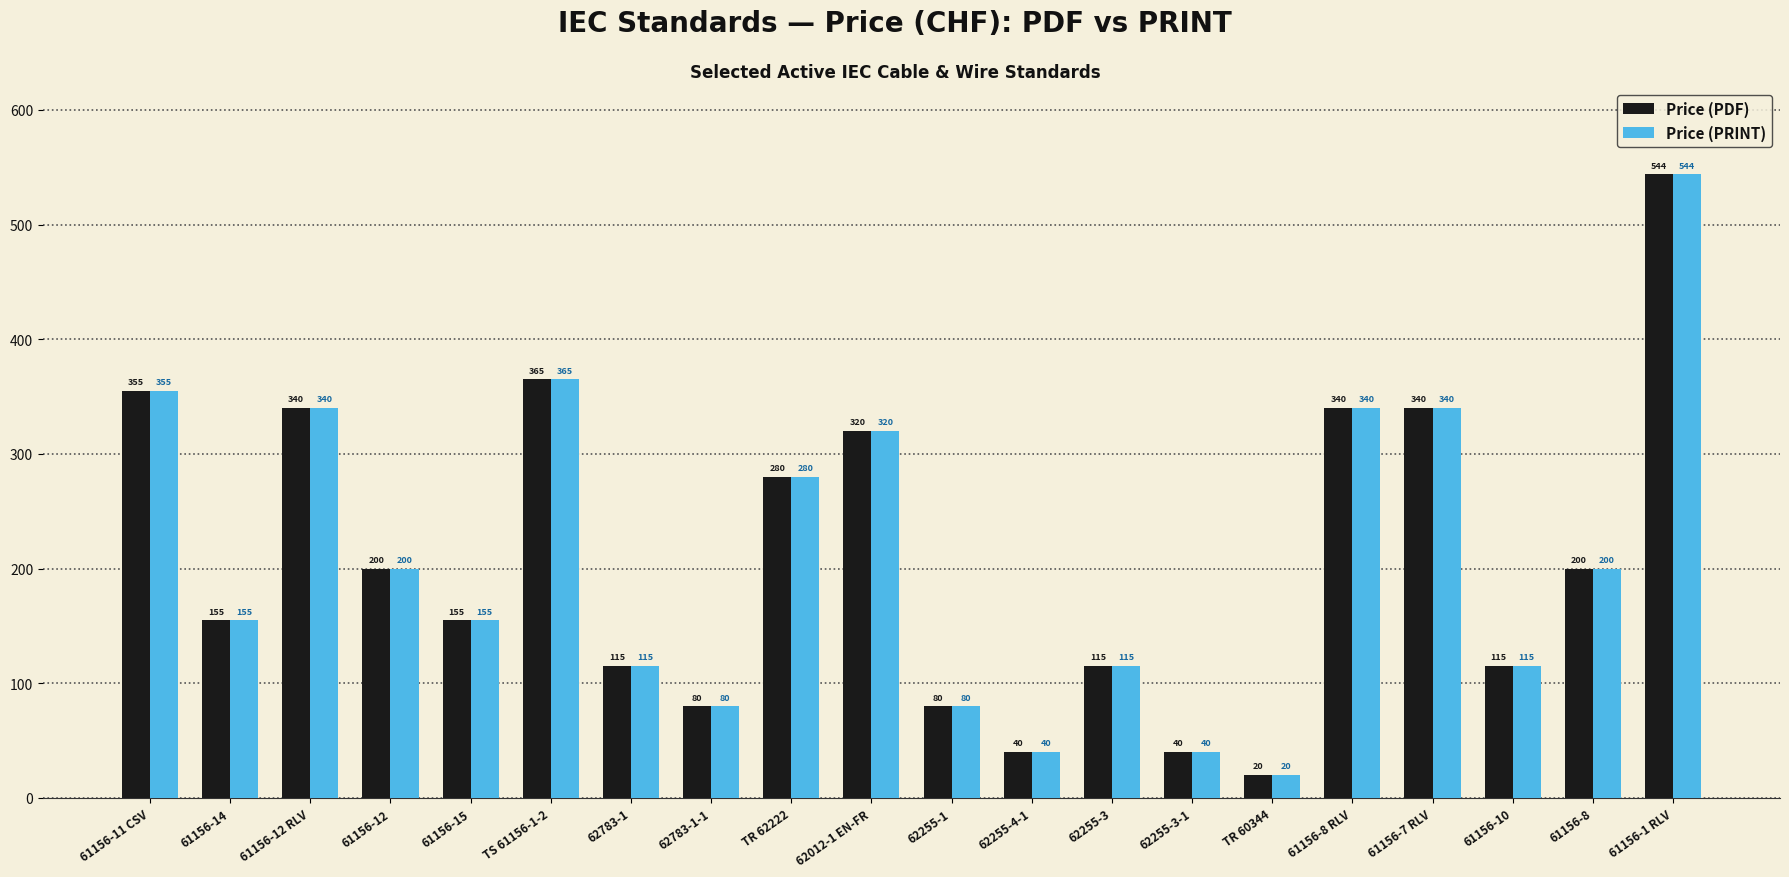

At which category is the sum across all series the highest?

61156-1 RLV